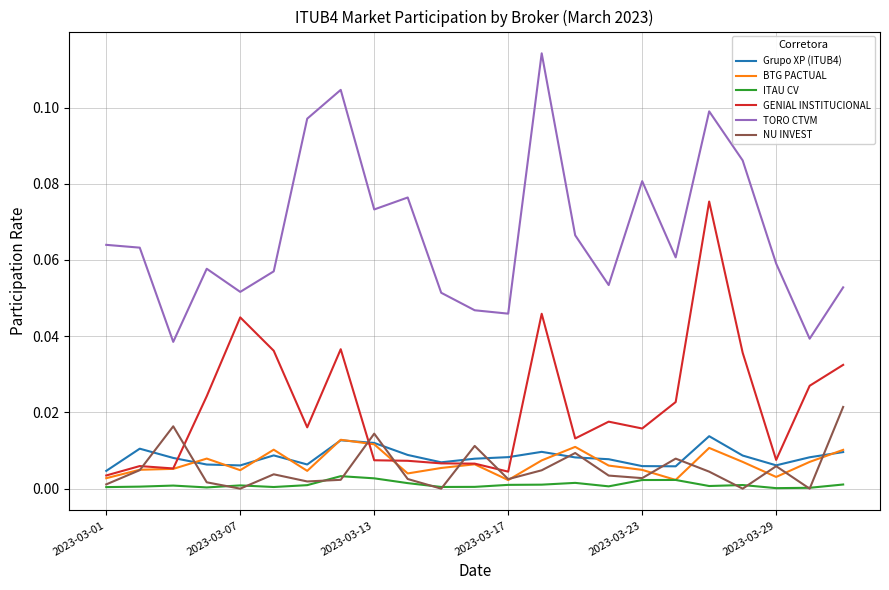

True or false: TORO CTVM and NU INVEST intersect in this chart.

False